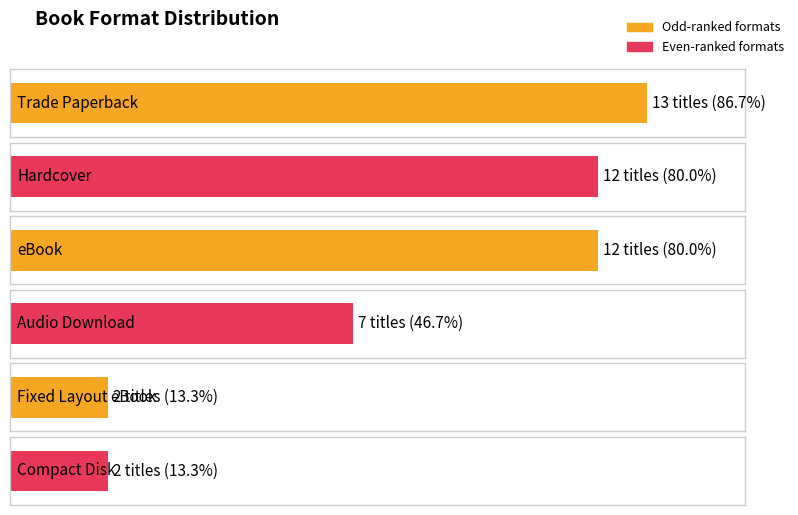

Reading right to left, transcribe all the data shown in this chart.

Compact Disk=2	Fixed Layout eBook=2	Audio Download=7	eBook=12	Hardcover=12	Trade Paperback=13